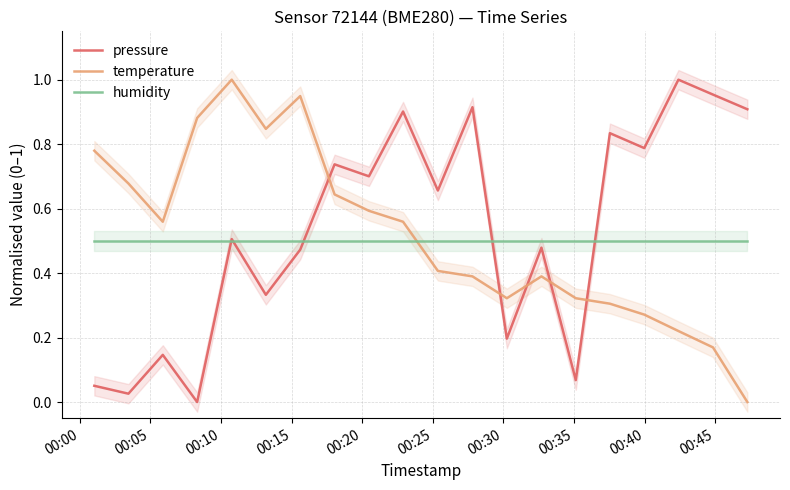

How many interior local peaks does the temperature series have?

3